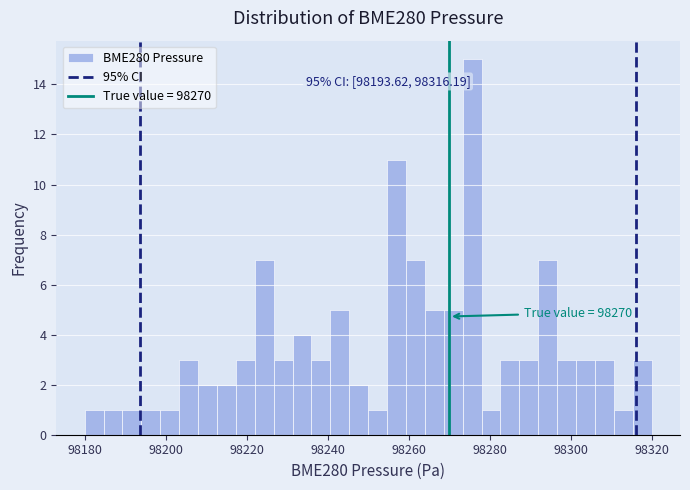

Around what value on the x-axis is the tallest bar? Give the approximate position of its centre, as read against the axis.

98276